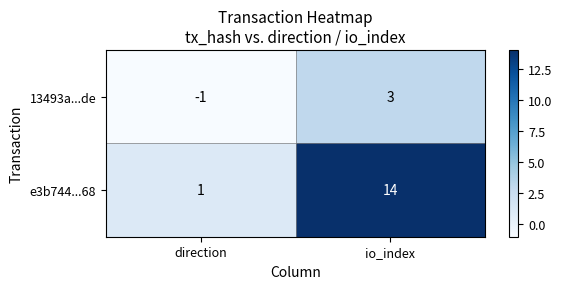

What is the difference between the maximum and minimum values in the e3b744...68 series?

13